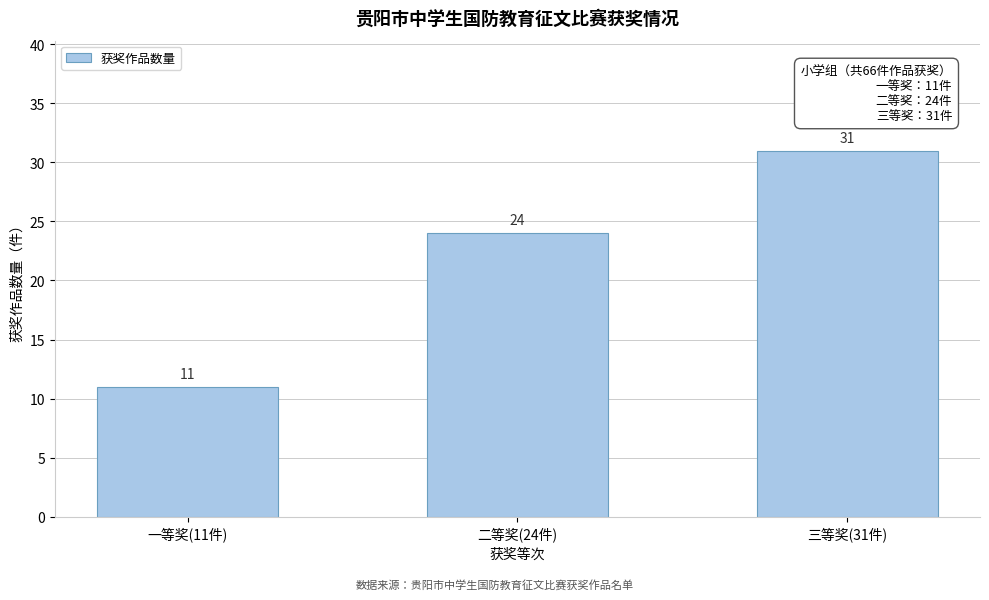

Reading left to right, list all the values displayed in this chart.

11	24	31